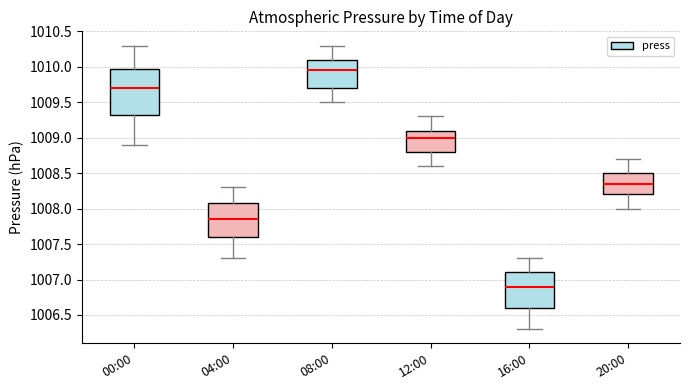

Reading left to right, transcribe this box plot: for each box, give where its median line is, the range the box spans, and where its two whiskers end, as read against the y-axis. The values are not printed on the chart, so give them approximately, as read against the axis.

00:00: median 1009.70, box 1009.35 to 1010.00, whiskers 1008.90 to 1010.30
04:00: median 1007.85, box 1007.60 to 1008.10, whiskers 1007.30 to 1008.30
08:00: median 1009.95, box 1009.70 to 1010.10, whiskers 1009.50 to 1010.30
12:00: median 1009.00, box 1008.80 to 1009.10, whiskers 1008.60 to 1009.30
16:00: median 1006.90, box 1006.60 to 1007.10, whiskers 1006.30 to 1007.30
20:00: median 1008.35, box 1008.20 to 1008.50, whiskers 1008.00 to 1008.70